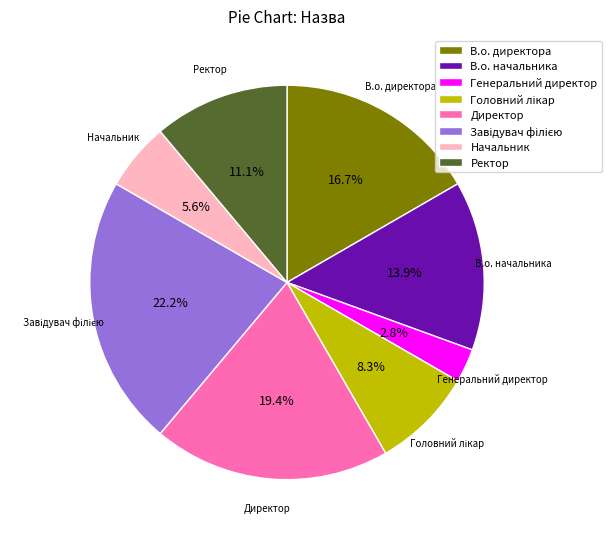

Is В.о. начальника the majority of the pie?

No